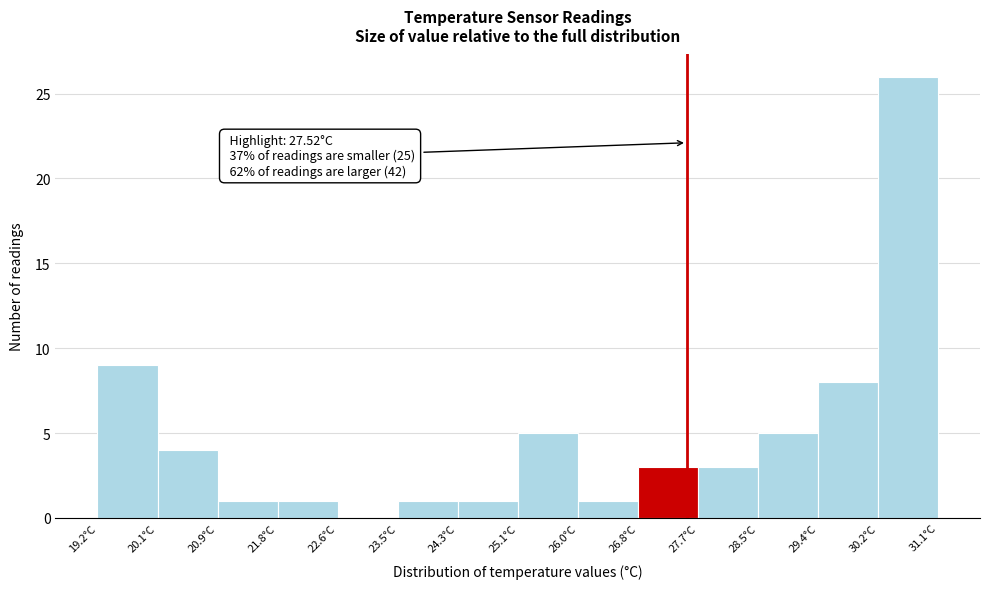

Over which range of the x-axis is the bar tallest?

30.2 to 31.1